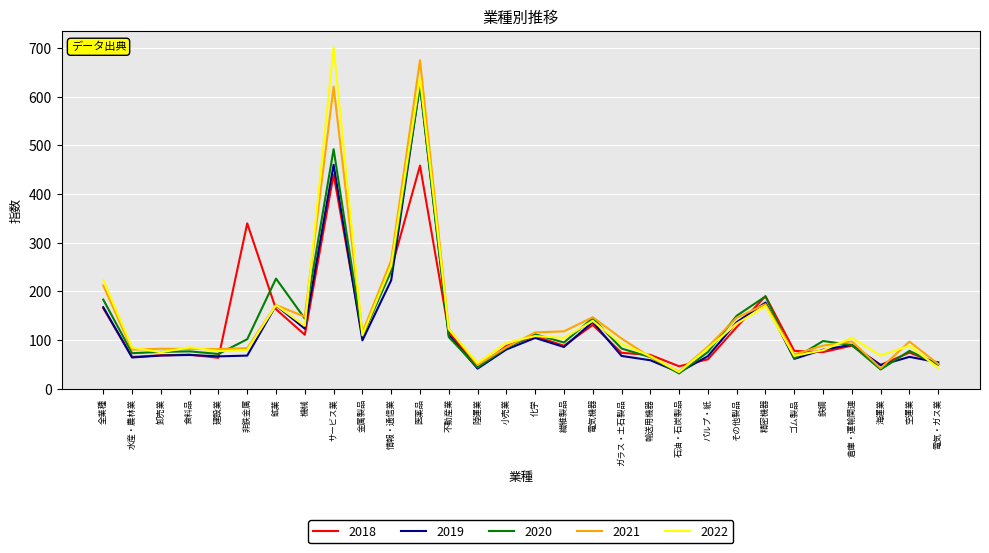

What position from the left is 電気・ガス業?

30